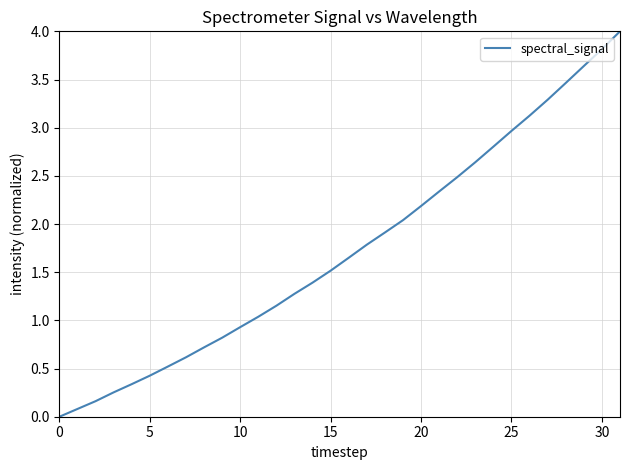

How many series are shown in this chart?

1